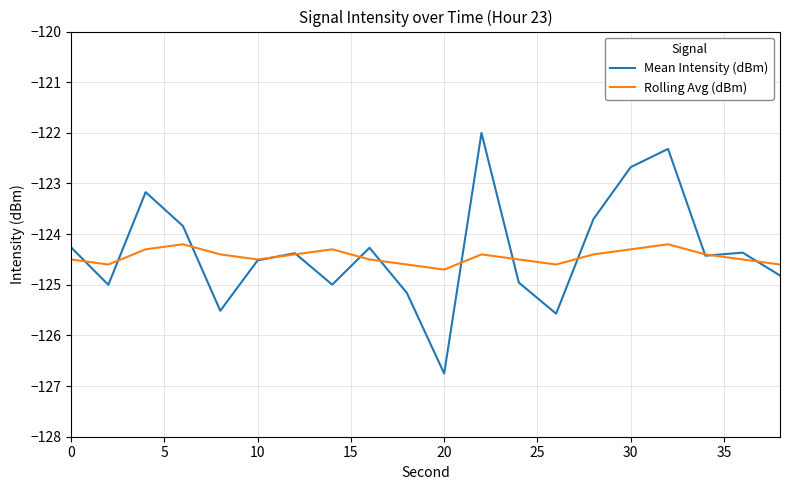

What is the average value of the Mean Intensity (dBm) series?

-124.3